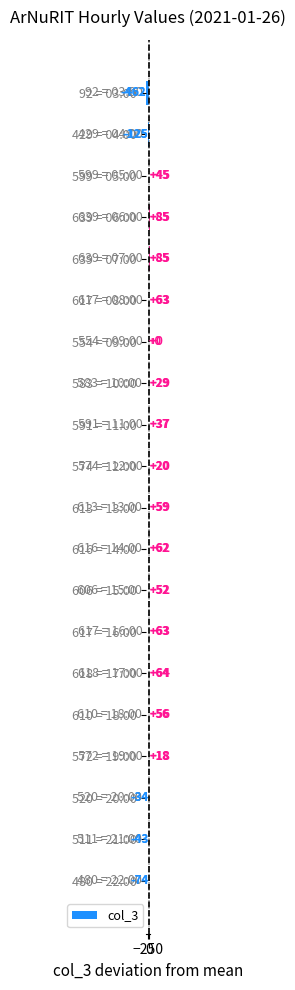

What is the change in value from 639 = 06:00 to 572 = 19:00?

-67